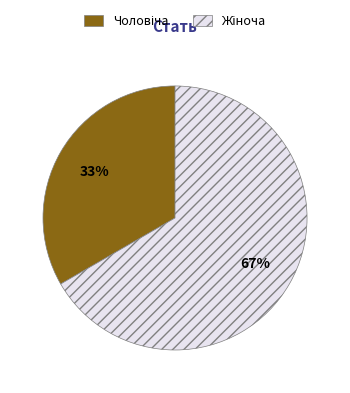

Is there a majority slice in this chart?

Yes